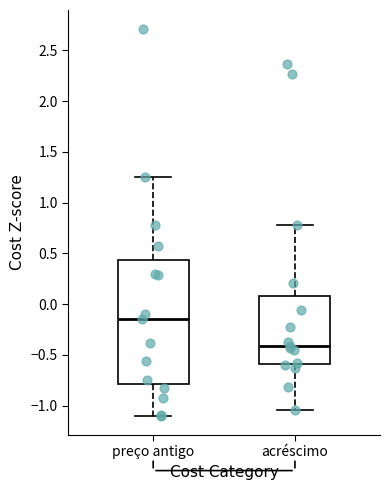

Reading left to right, transcribe this box plot: for each box, give where its median line is, the range the box spans, and where its two whiskers end, as read against the y-axis. The values are not printed on the chart, so give them approximately, as read against the axis.

preço antigo: median -0.15, box -0.80 to 0.45, whiskers -1.10 to 1.25
acréscimo: median -0.40, box -0.60 to 0.10, whiskers -1.05 to 0.80